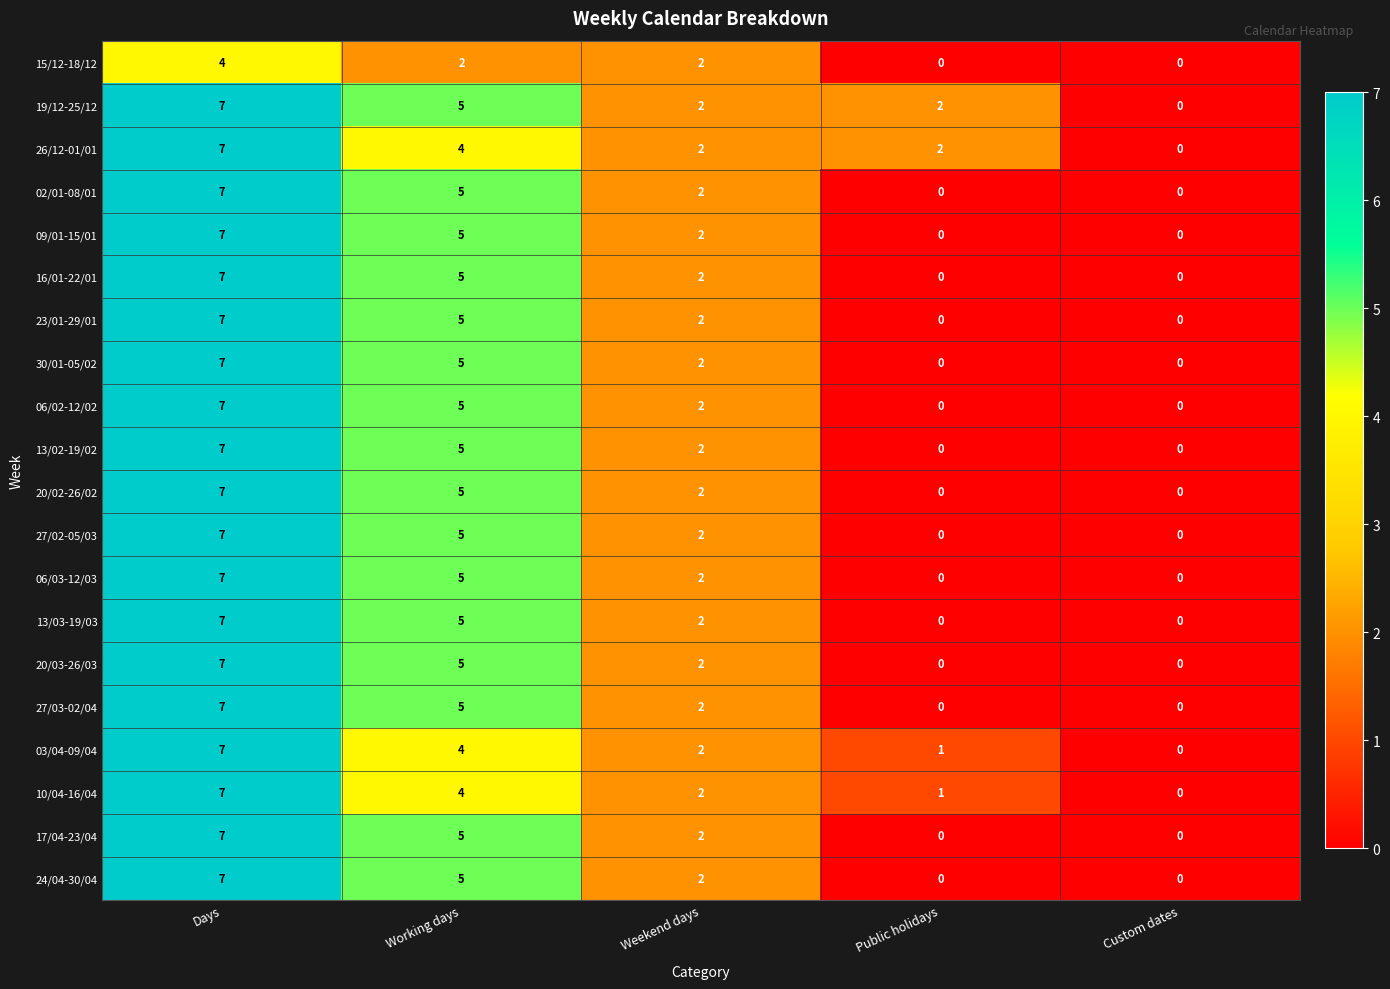

What is the difference between the maximum and minimum values in the 20/02-26/02 series?

7